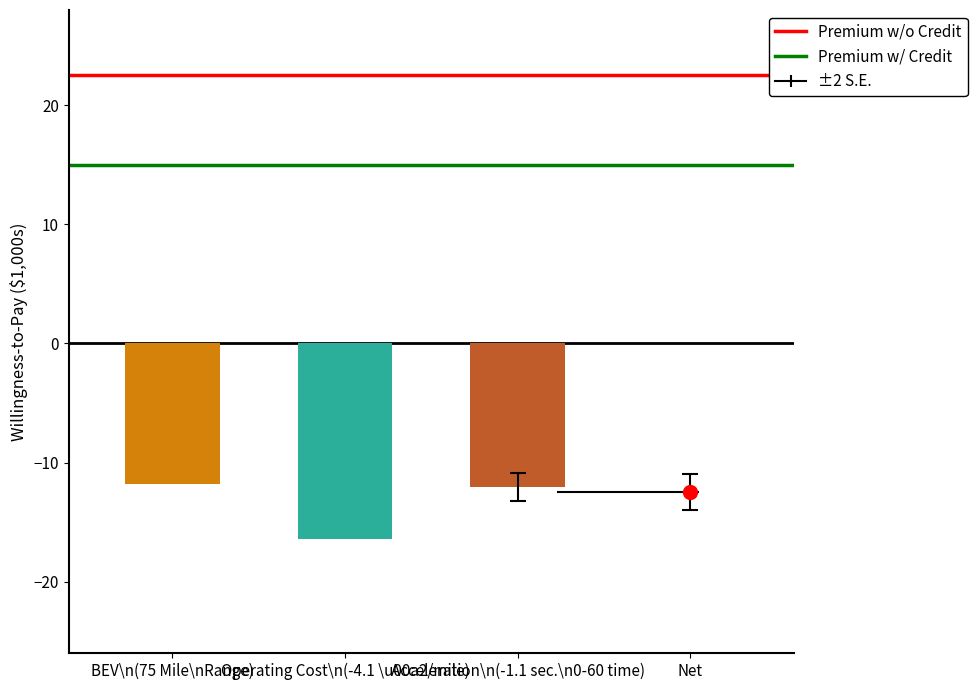

What is the highest value of the Premium w/ Credit series?

15.0